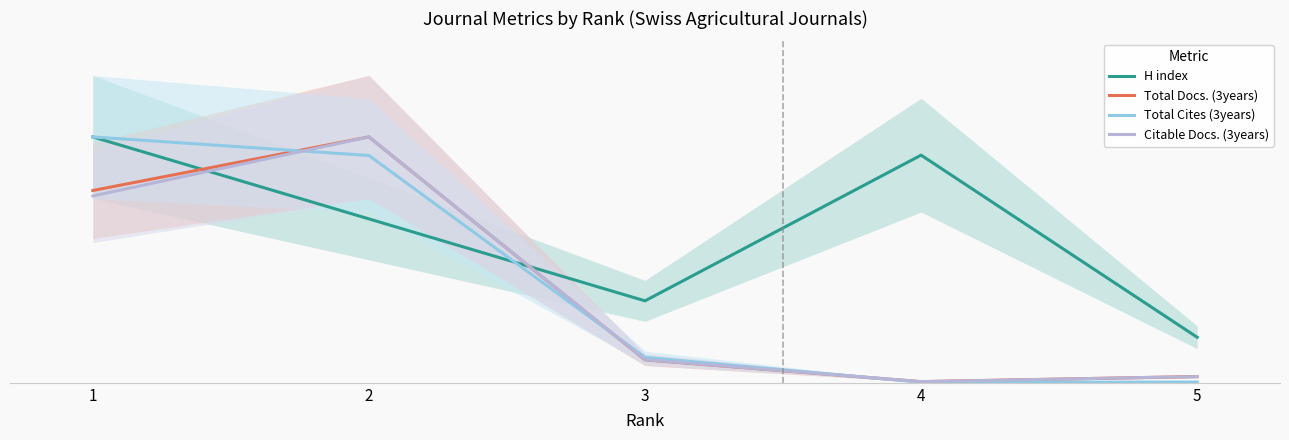

Reading right to left, transcribe all the data shown in this chart.

H index: 18.5	92.6	33.3	66.7	100.0
Total Docs. (3years): 2.6	0.5	9.3	100.0	78.2
Total Cites (3years): 0.3	0.2	10.3	92.4	100.0
Citable Docs. (3years): 2.5	0.5	9.4	100.0	76.0